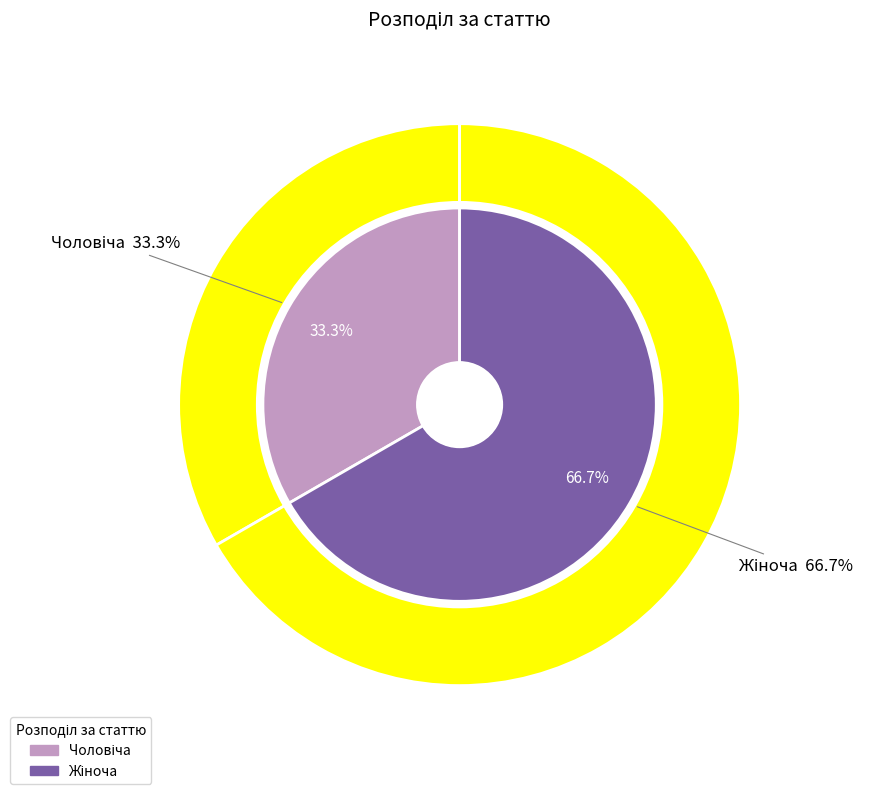

Which slice represents more than half of the pie?

Жіноча